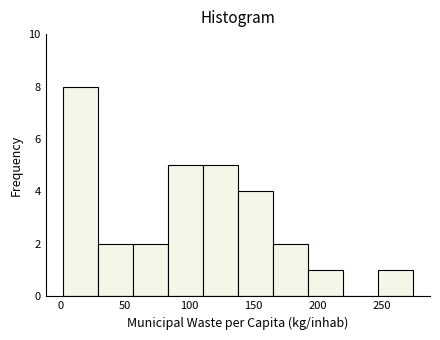

Reading left to right, list every bar in this chart as the range it spans on the x-axis followed by its height. Neither the bar edges nor the heights are printed on the chart, so give them approximately, as read against the axes.

0 to 30: 8
30 to 55: 2
55 to 85: 2
85 to 110: 5
110 to 140: 5
140 to 165: 4
165 to 190: 2
190 to 220: 1
220 to 245: 0
245 to 275: 1